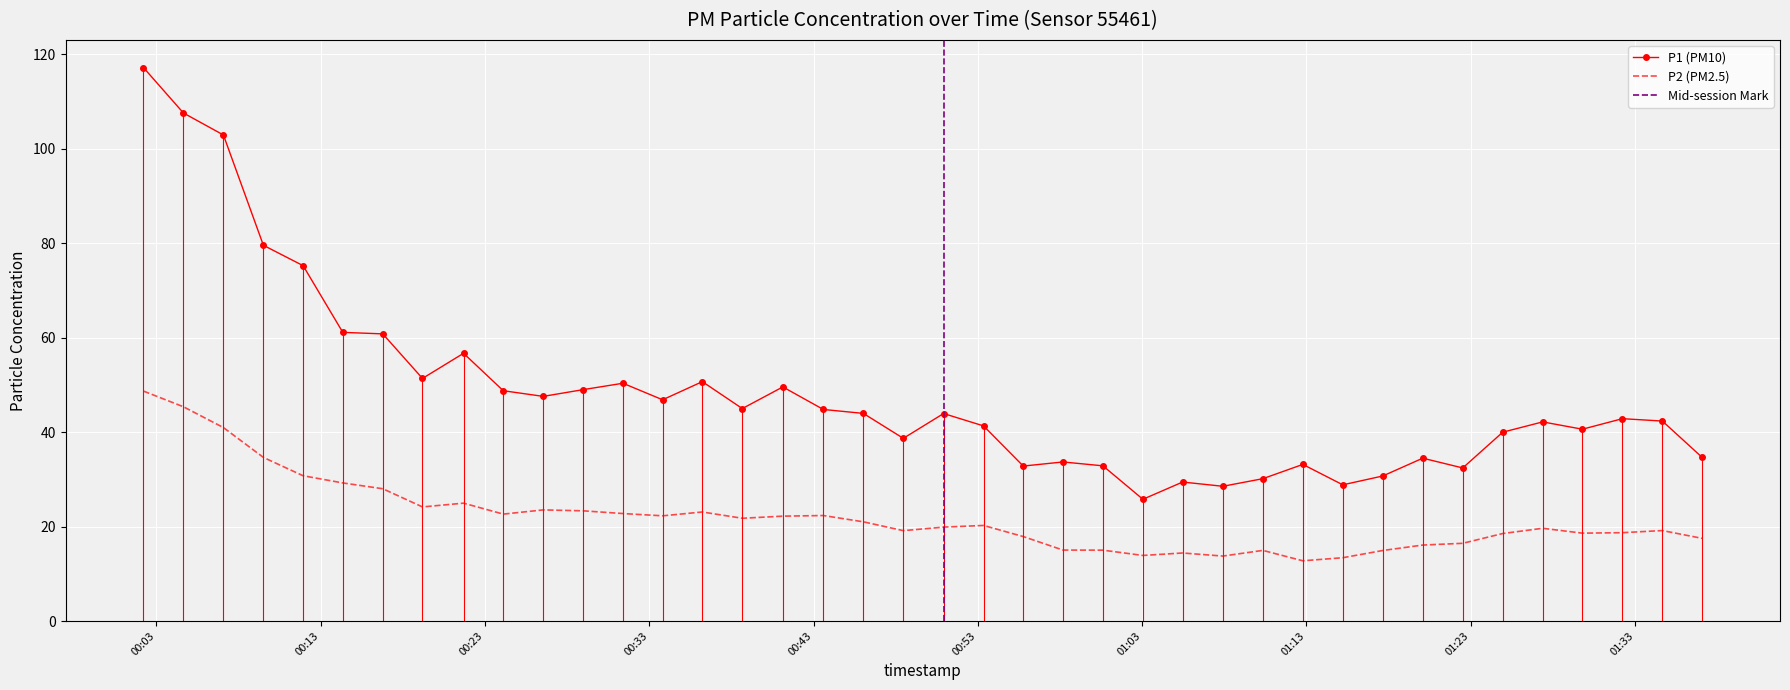

True or false: P2 (PM2.5) and P1 (PM10) intersect in this chart.

False